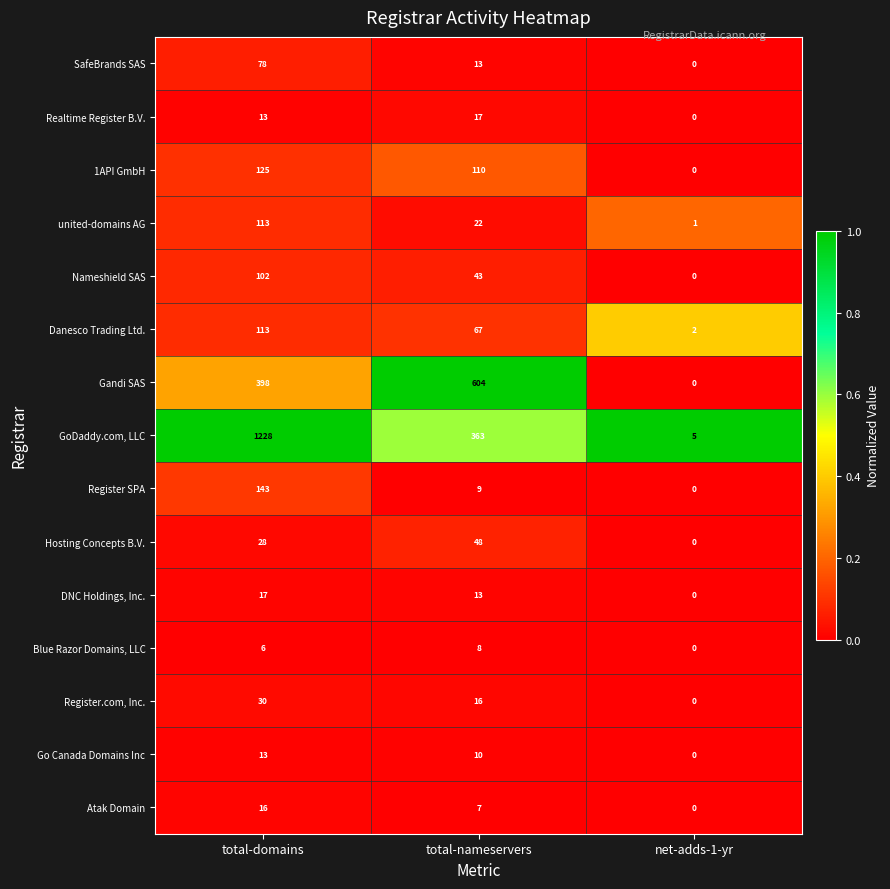

At which category is the sum across all series the highest?

total-domains